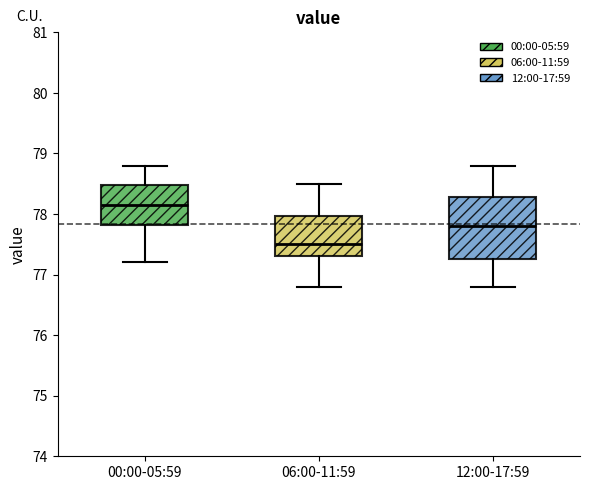

Which box has the highest median line?

00:00-05:59